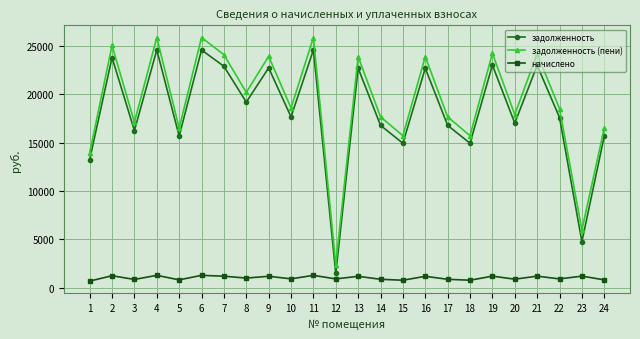

What is the difference between the начислено values at 3 and 4?

423.5